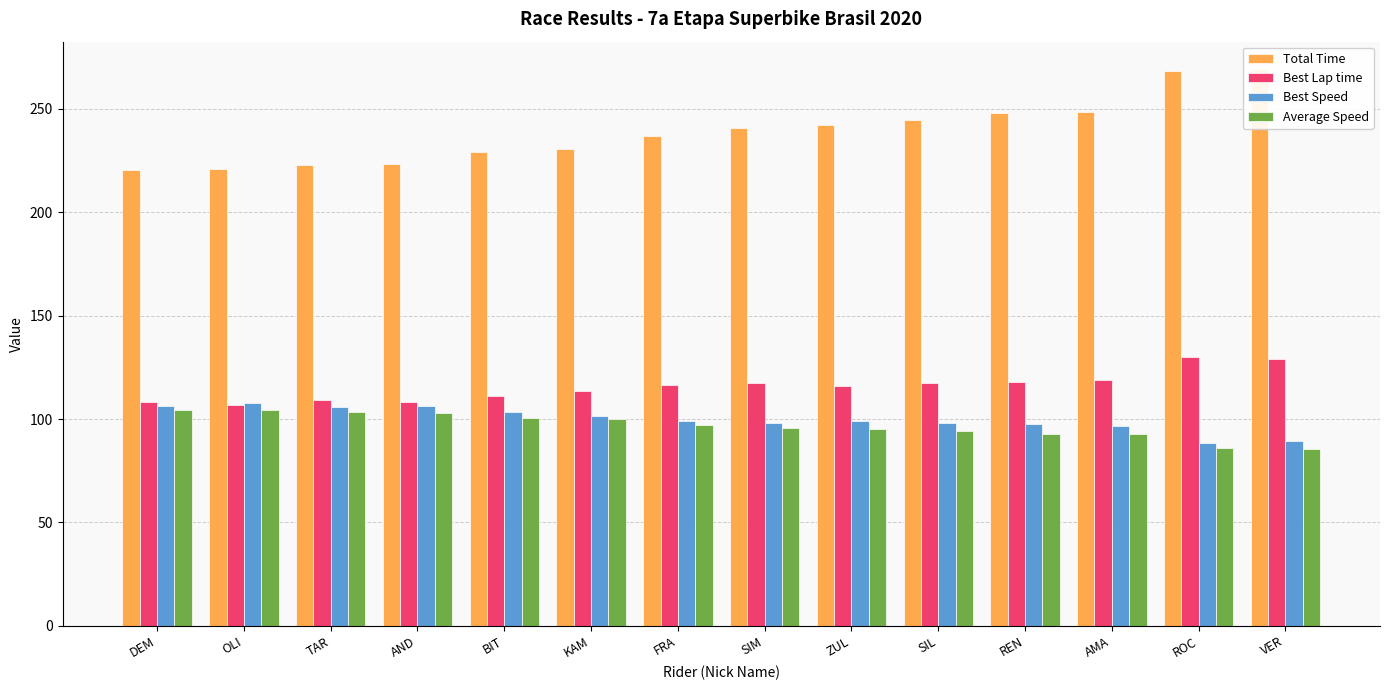

Which label corresponds to the smallest value in the chart?

VER